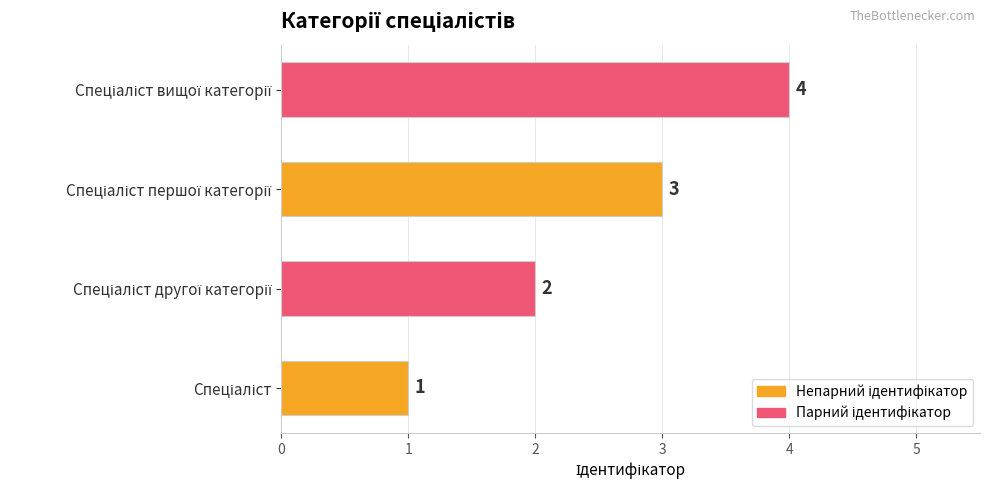

Count the values in the range 2 to 4.

3